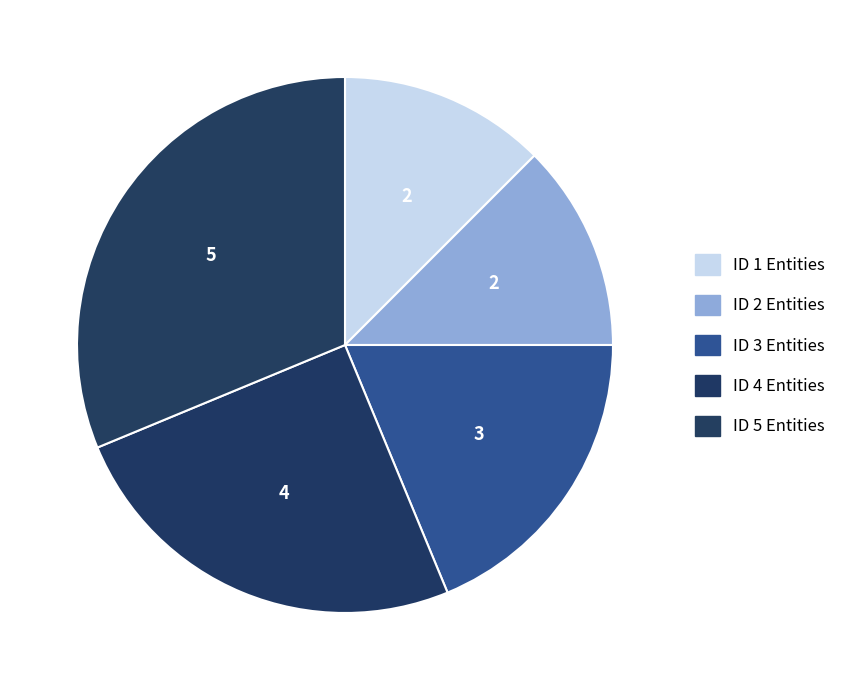

How many segments does this pie chart have?

5